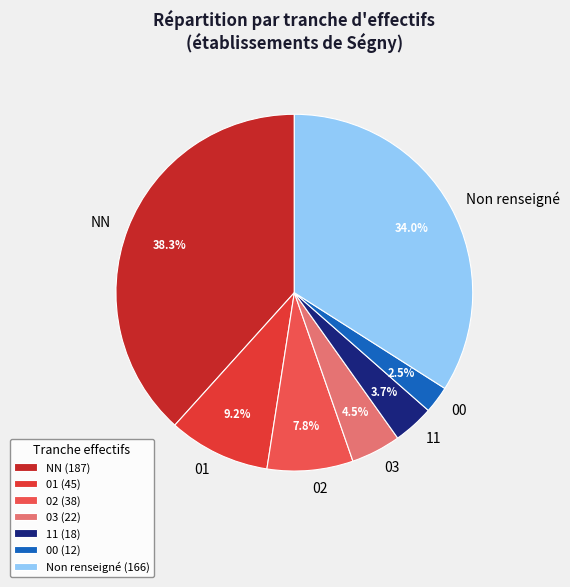

What portion of the pie excludes 00?

97.5%